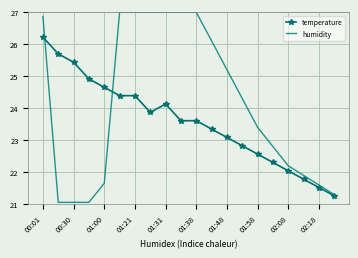

What are all the series names shown in the legend?

temperature, humidity